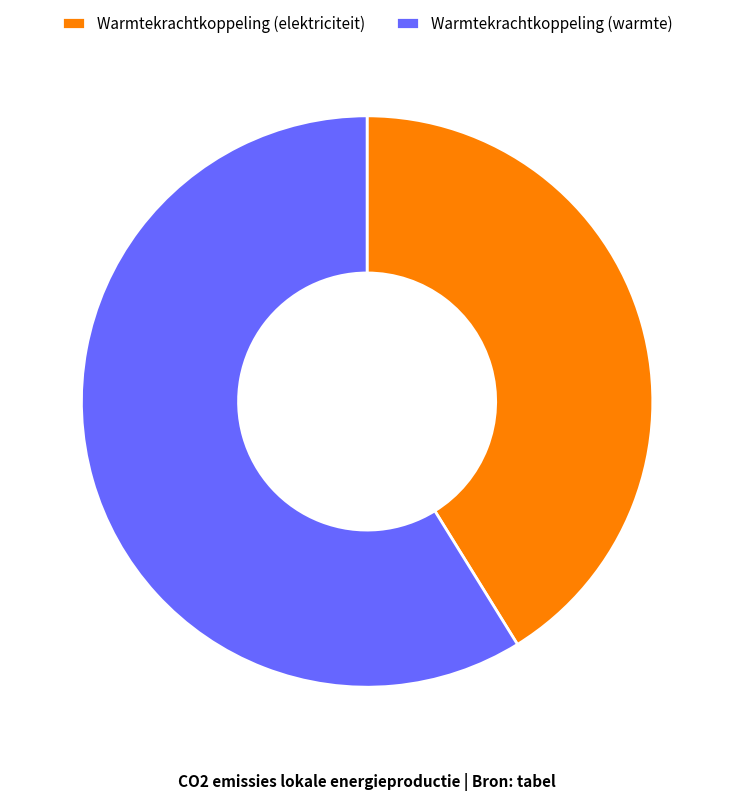

Which has a higher value, Warmtekrachtkoppeling (elektriciteit) or Warmtekrachtkoppeling (warmte)?

Warmtekrachtkoppeling (warmte)